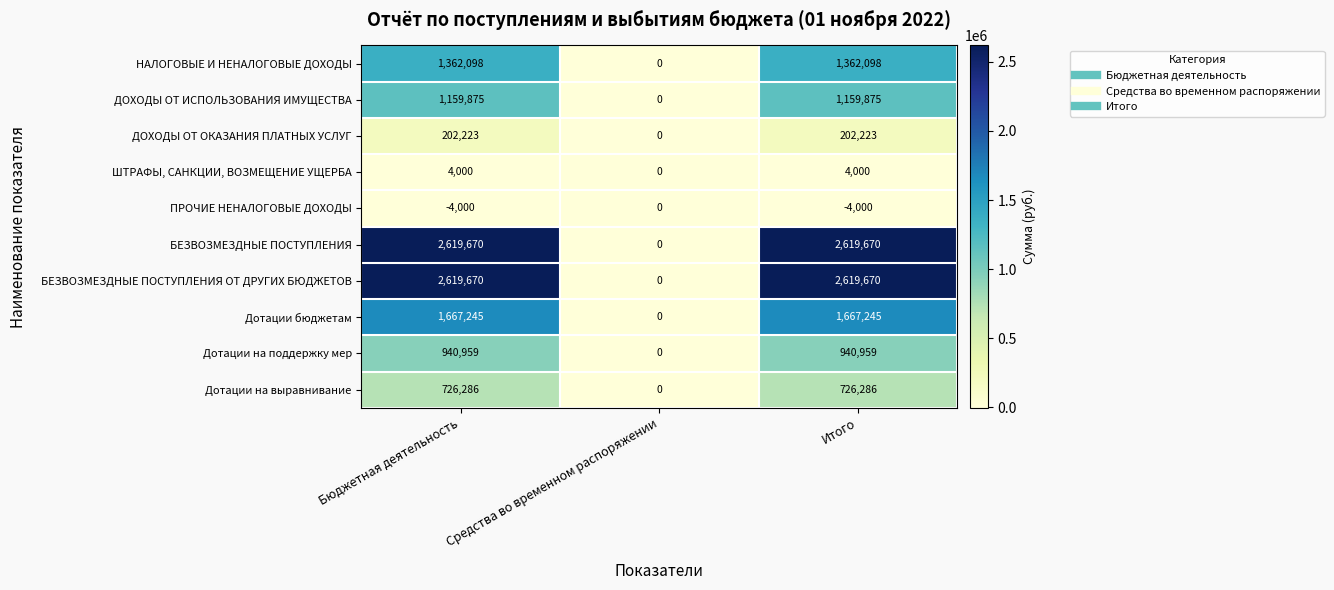

How many ДОХОДЫ ОТ ОКАЗАНИЯ ПЛАТНЫХ УСЛУГ values are between 0 and 202223?

3